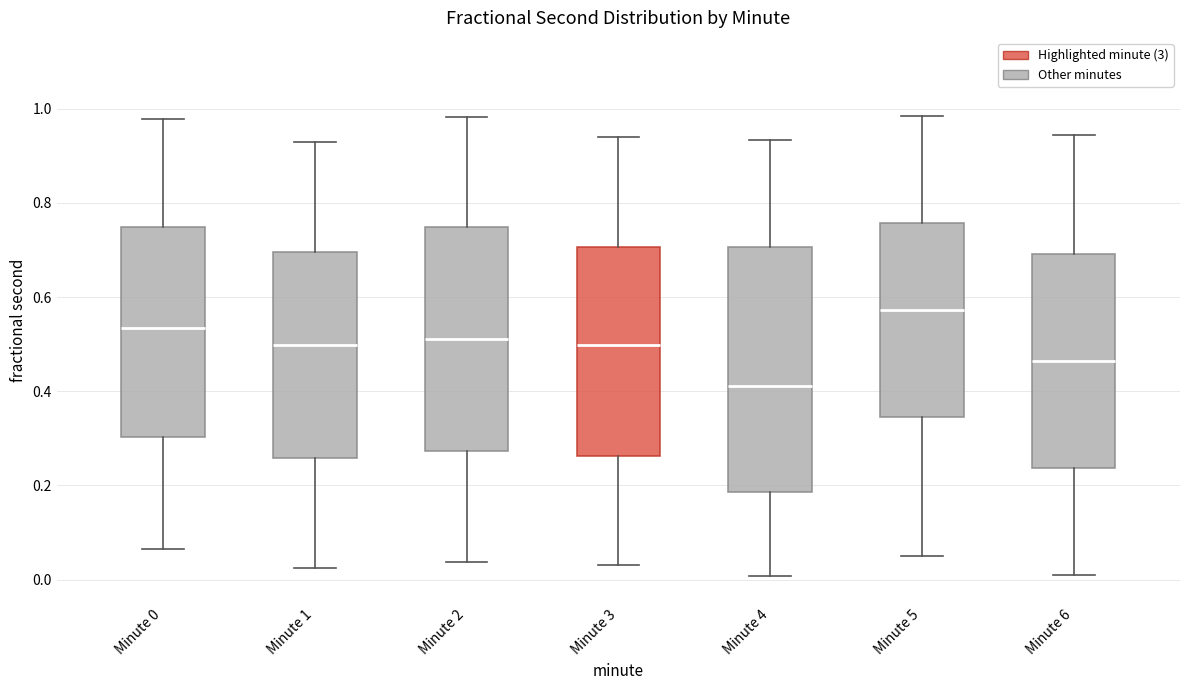

Where does the upper whisker of the box for Minute 6 end on the y-axis? The values are not printed on the chart, so give them approximately, as read against the axis.

0.94